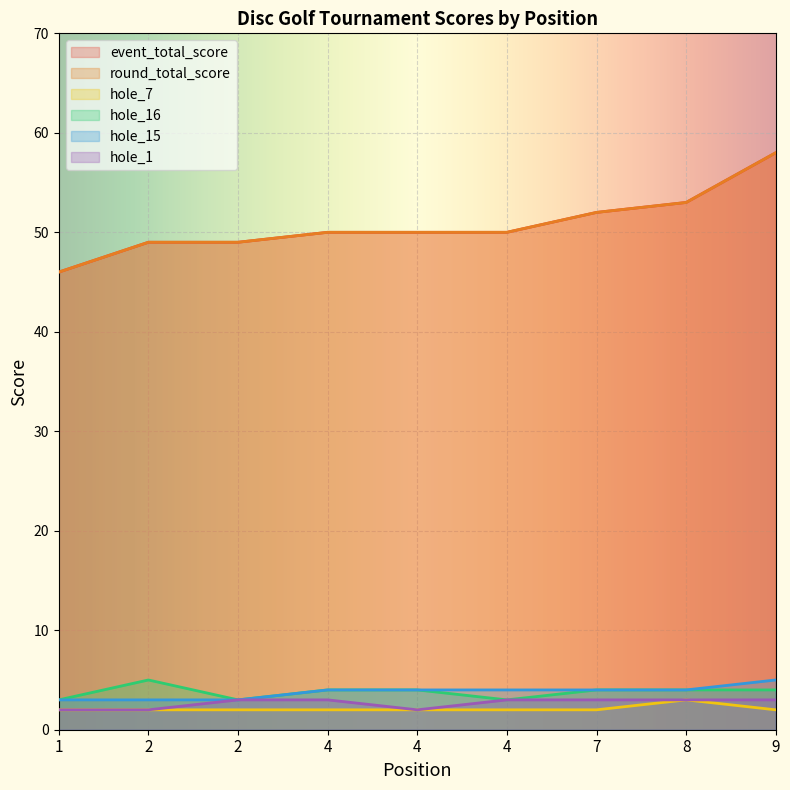

At which label is hole_1 closest to 2?

1